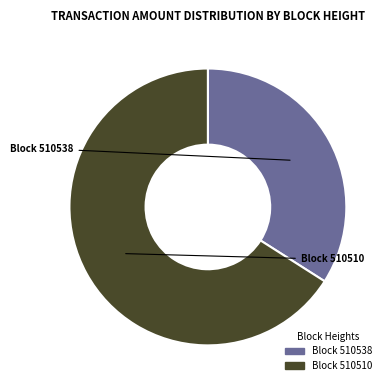

Does any single category account for the majority?

Yes